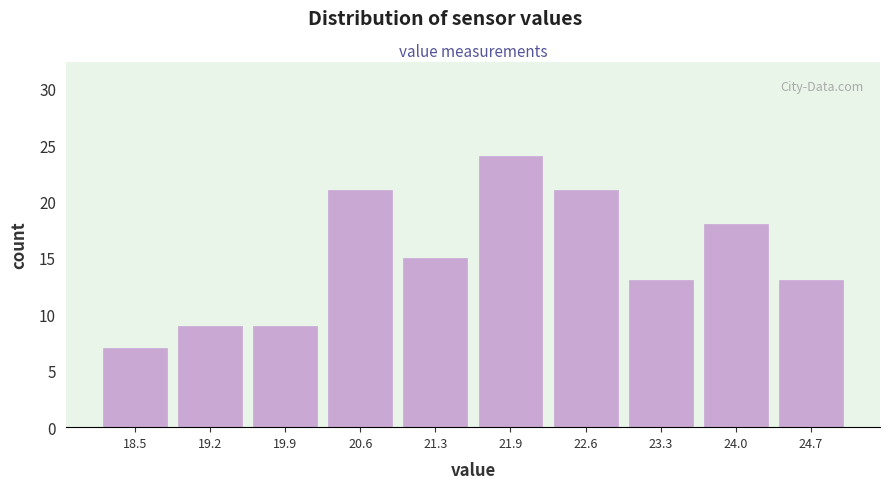

Reading left to right, list every bar in this chart as the range it spans on the x-axis followed by its height. Neither the bar edges nor the heights are printed on the chart, so give them approximately, as read against the axes.

18.20 to 18.88: 7
18.88 to 19.56: 9
19.56 to 20.24: 9
20.24 to 20.92: 21
20.92 to 21.60: 15
21.60 to 22.28: 24
22.28 to 22.96: 21
22.96 to 23.64: 13
23.64 to 24.32: 18
24.32 to 25.00: 13